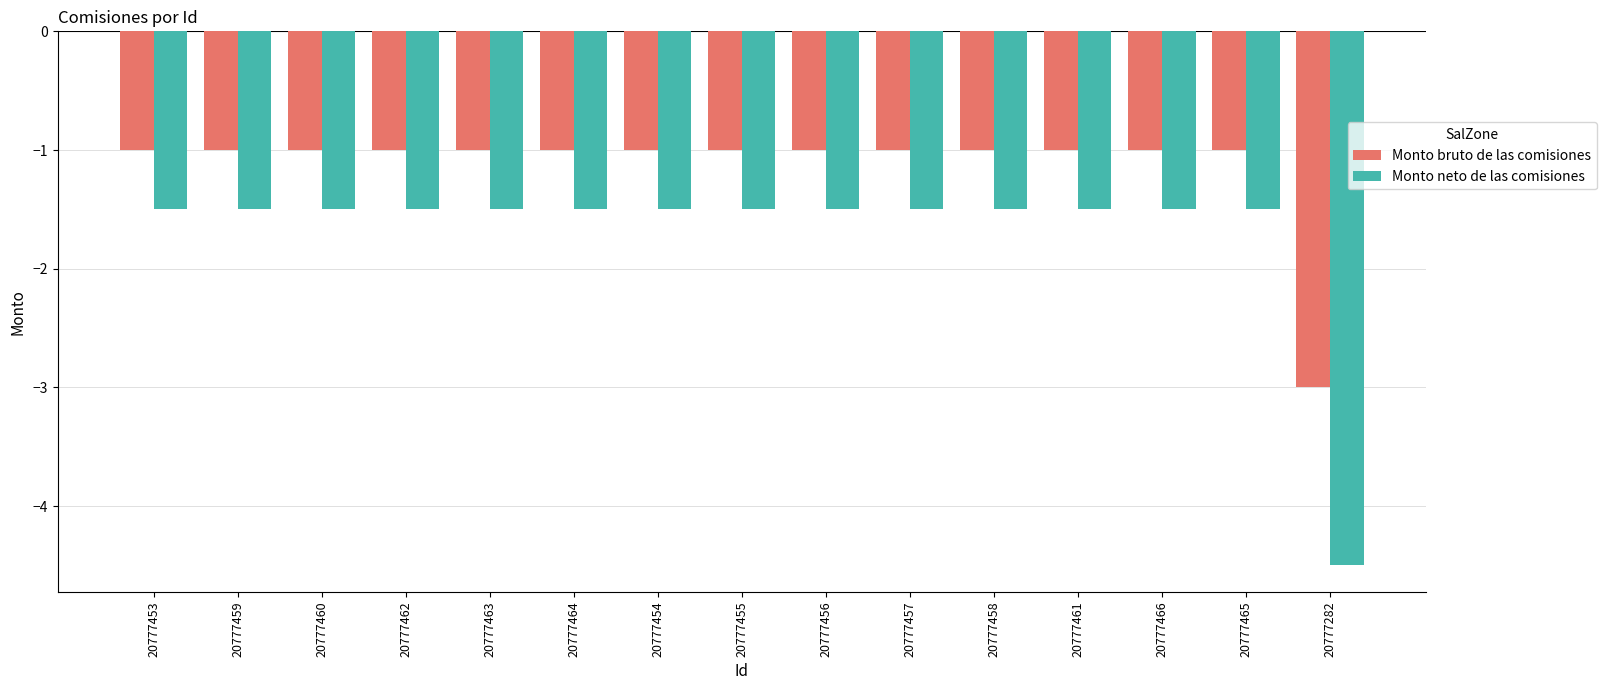

Which label corresponds to the smallest value in the chart?

20777282